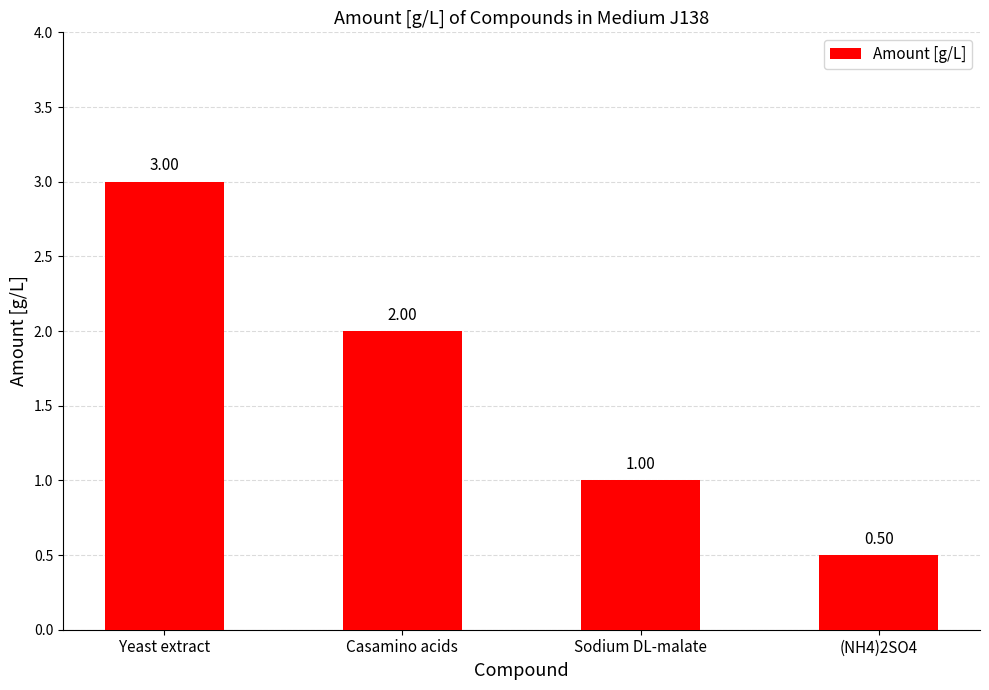

List the labels in order of value, largest first.

Yeast extract, Casamino acids, Sodium DL-malate, (NH4)2SO4